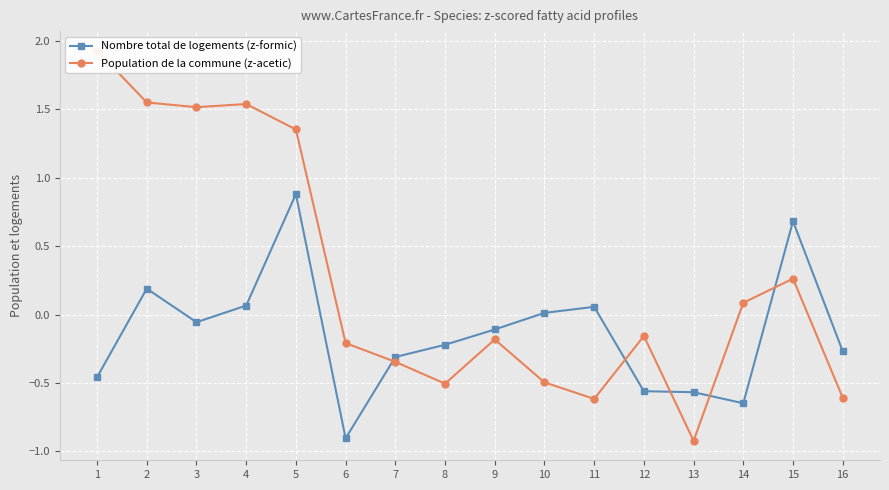

At which label is Population de la commune (z-acetic) closest to 0?

14